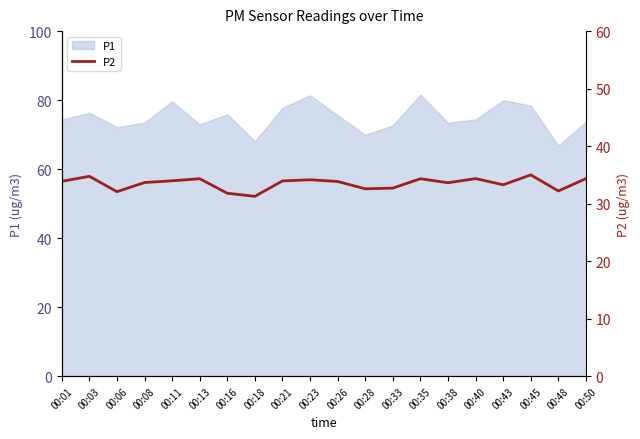

The P1 series shows 18.9 at 00:03. True or false?

False